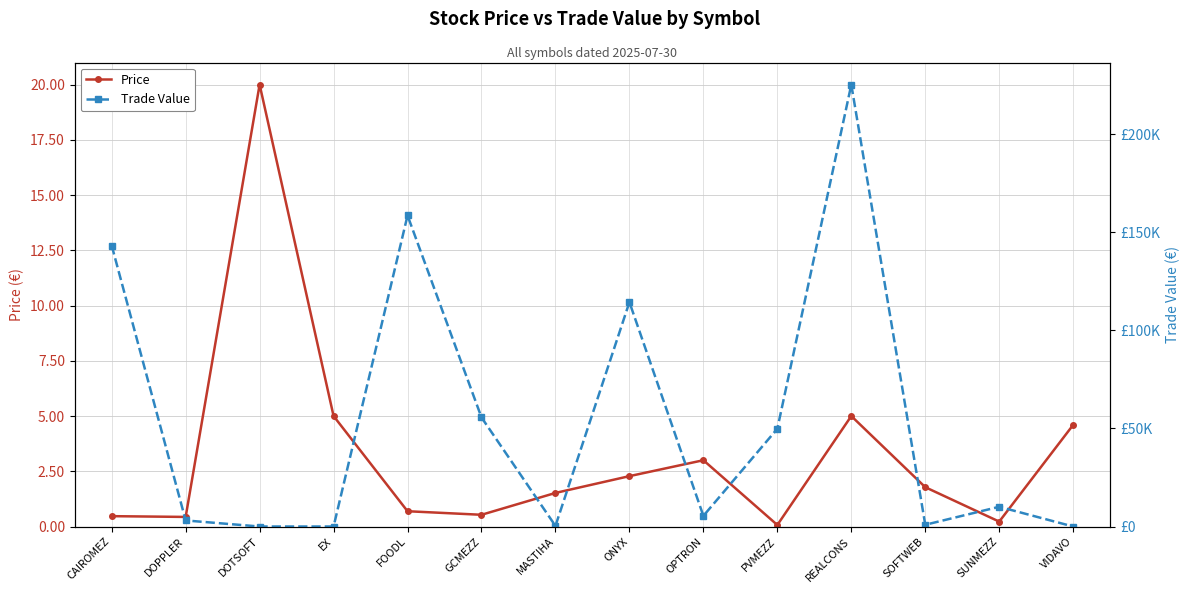

Rank the series by their average value, from highest to lowest.

Trade Value, Price